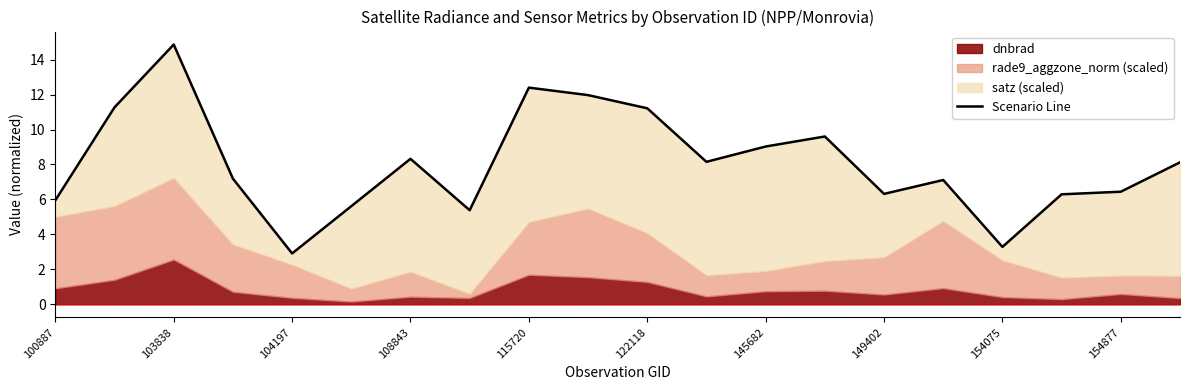

What is the difference between the maximum and second lowest values?

11.6